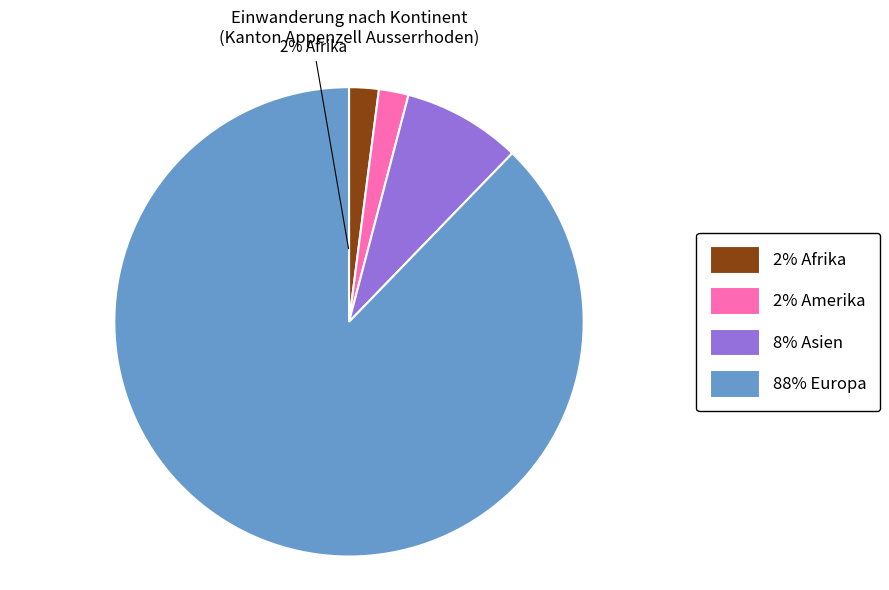

How many segments does this pie chart have?

4